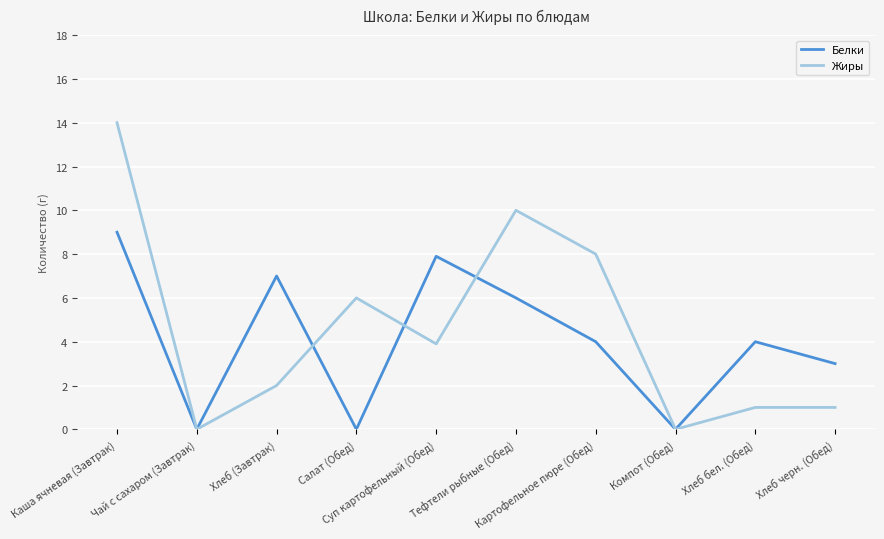

What is the greatest value displayed?

14.0